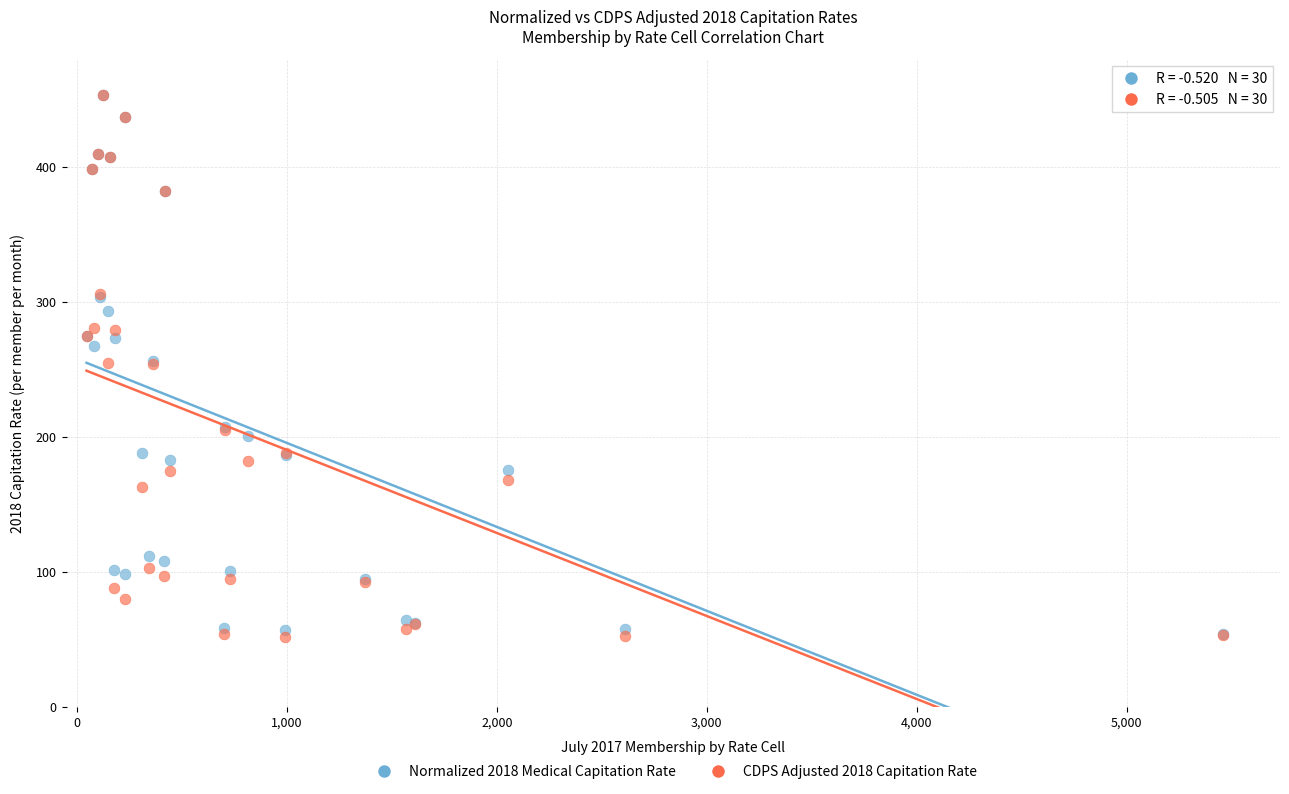

What are all the series names shown in the legend?

Normalized 2018 Medical Capitation Rate, CDPS Adjusted 2018 Capitation Rate